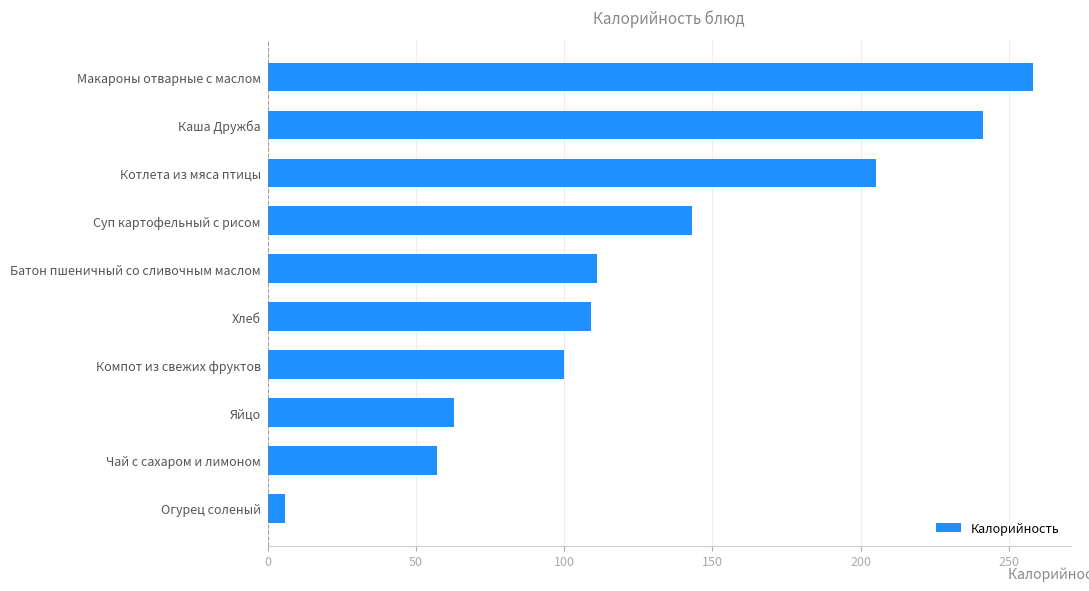

Is it true that the value at Хлеб is 65.0?

False